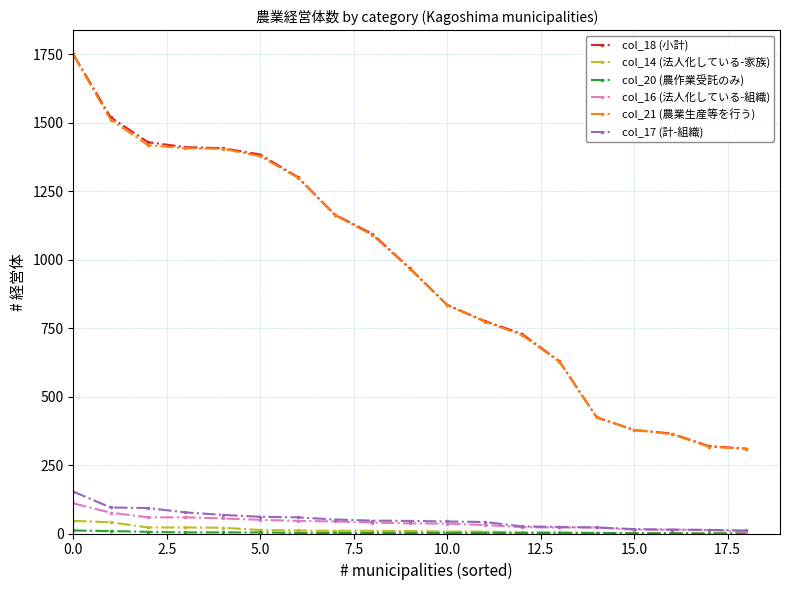

At how many categories does at least one series exceed 1210?

7